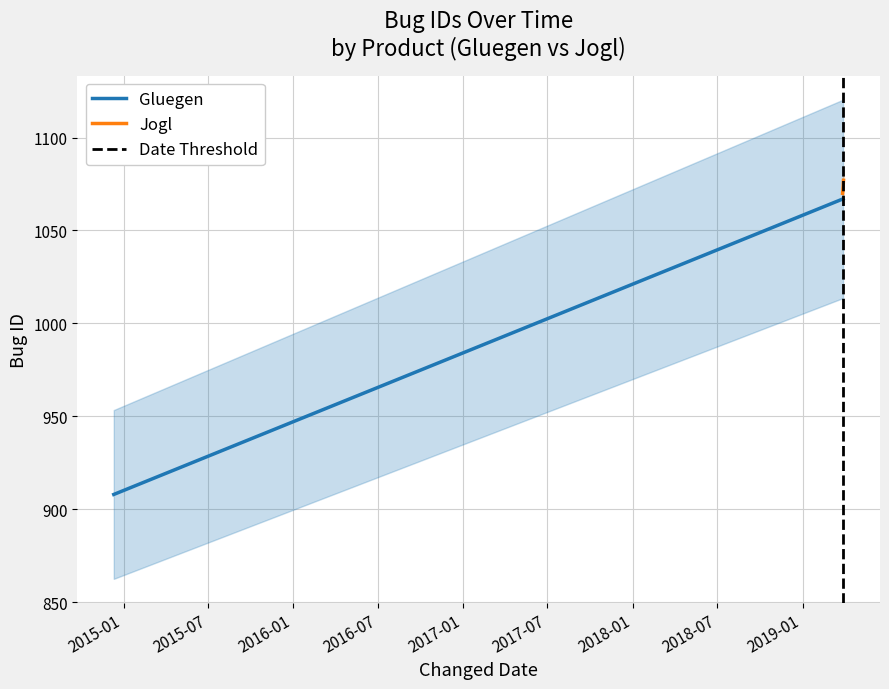

What is the greatest value displayed?

1077